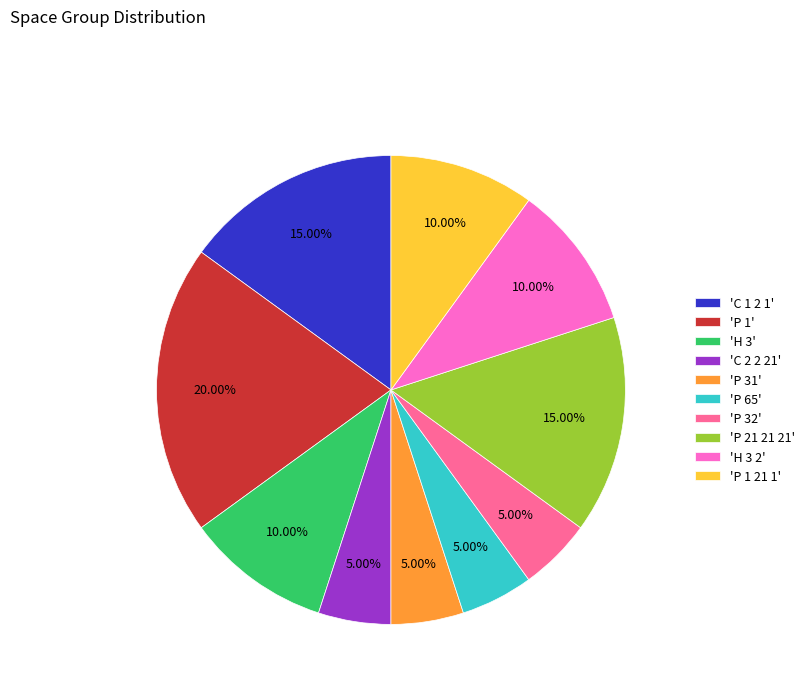

Count the number of slices in the pie.

10